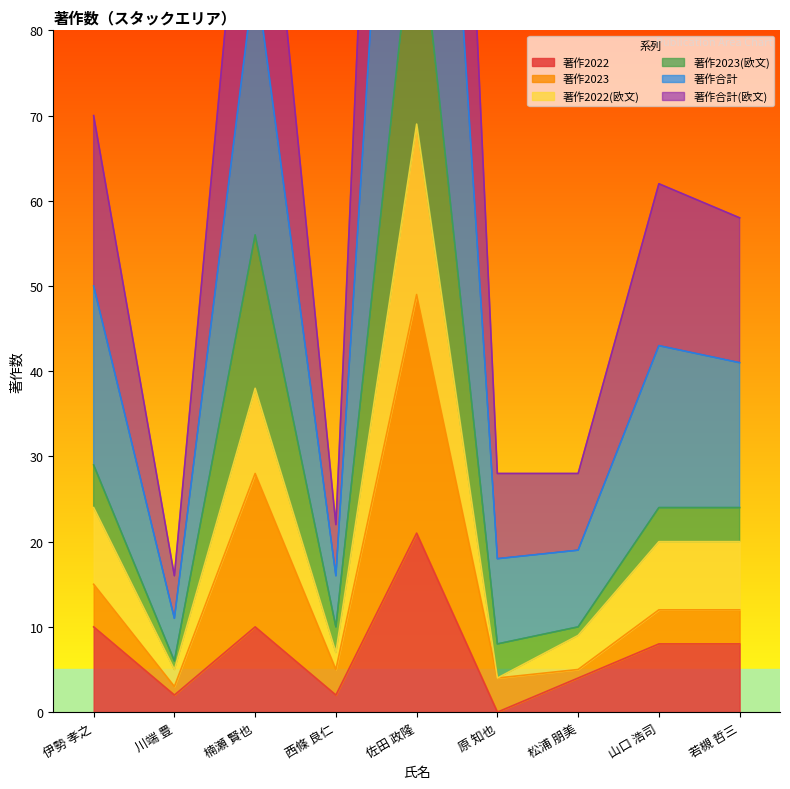

List the labels in order of 著作合計(欧文) value, smallest first.

川端 豊, 西條 良仁, 原 知也, 松浦 朋美, 若槻 哲三, 山口 浩司, 伊勢 孝之, 楠瀬 賢也, 佐田 政隆